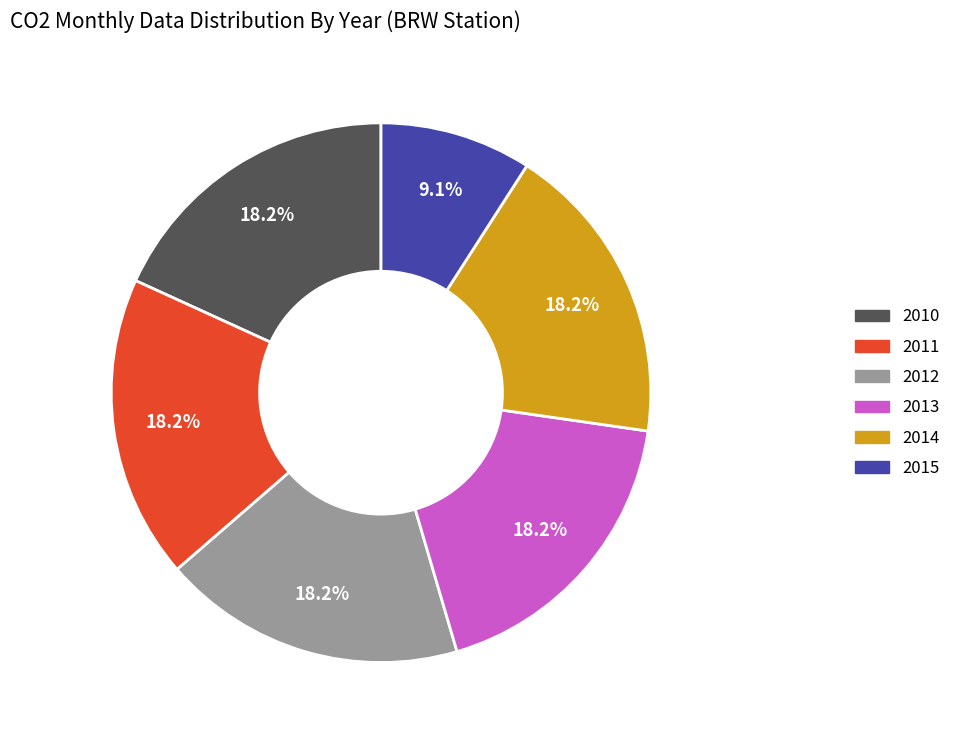

To the nearest percent, what portion does 2015 represent?

9%